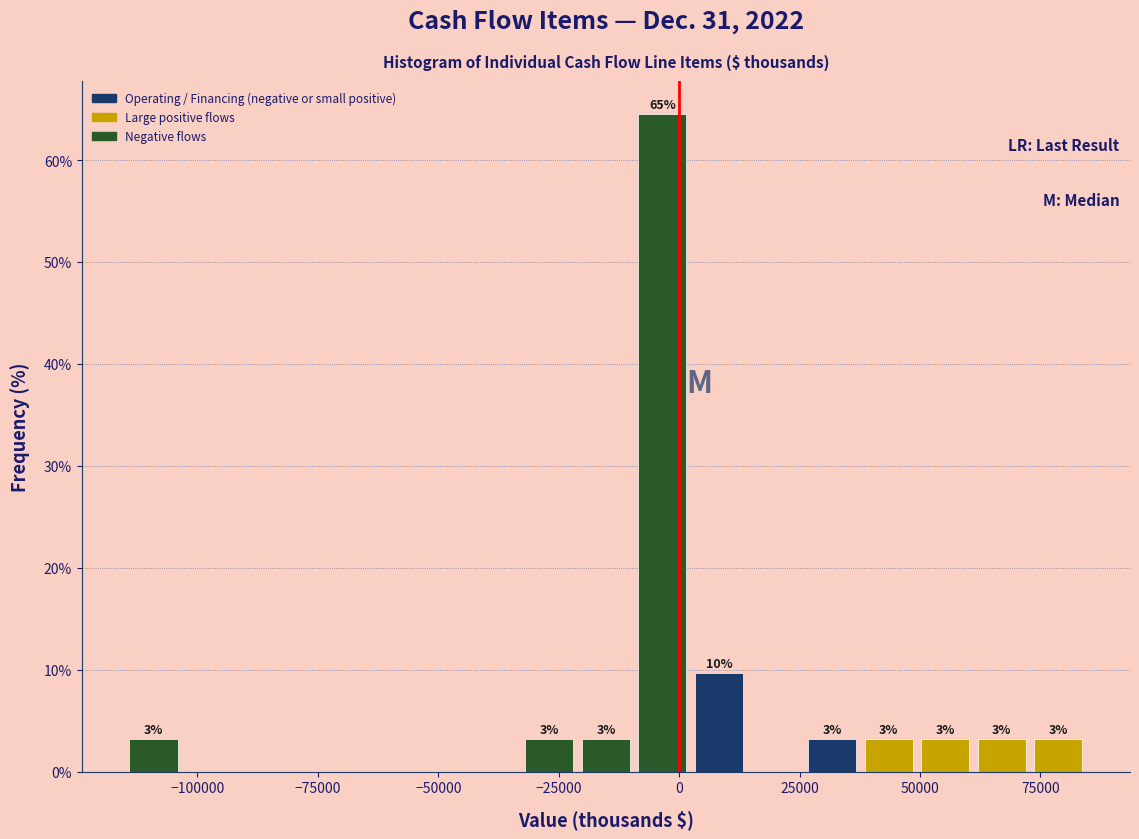

Around what value on the x-axis is the tallest bar? Give the approximate position of its centre, as read against the axis.

-5000